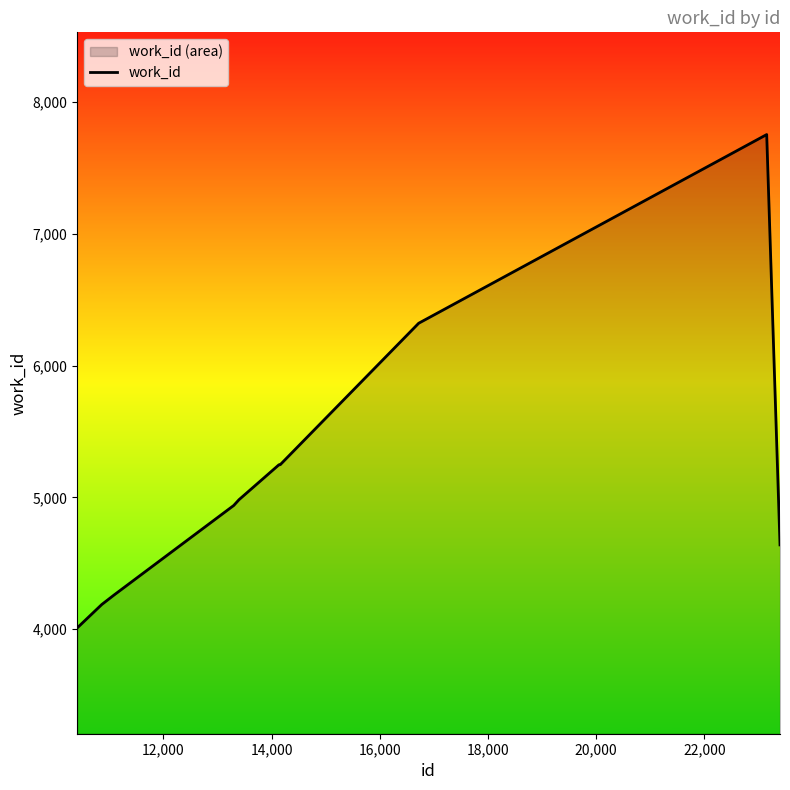

What is the difference between the second highest and minimum values?

2311